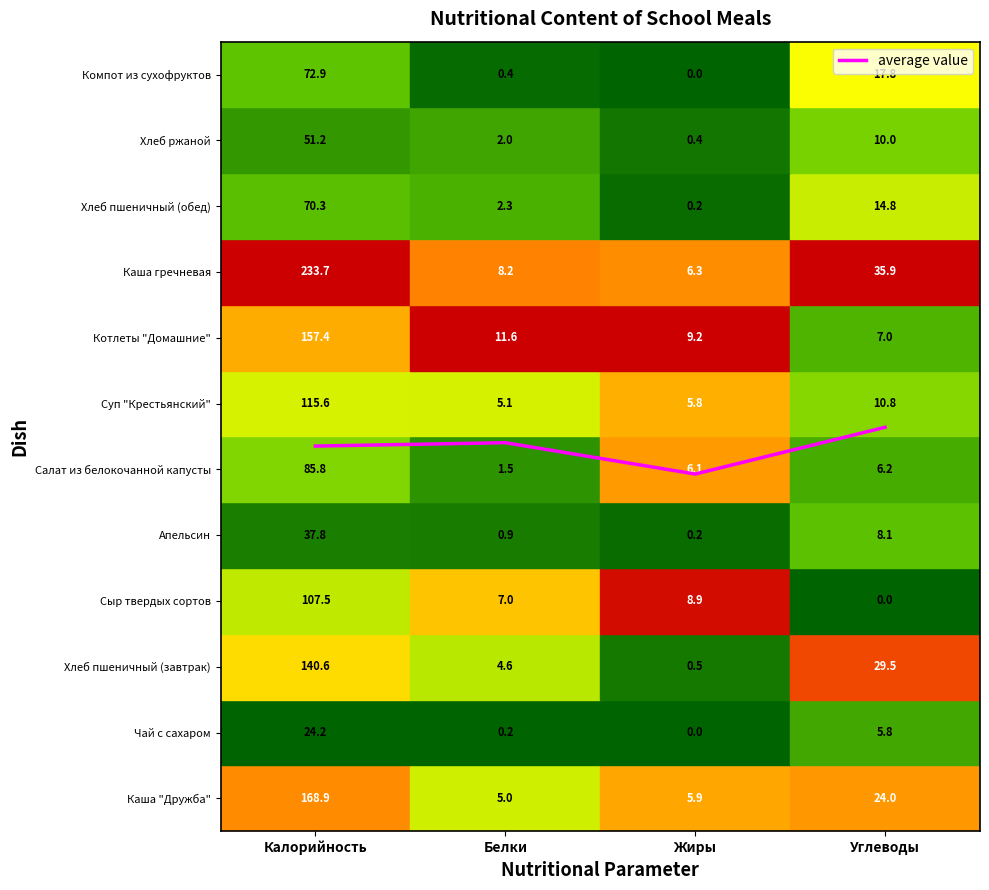

Does the chart have visible grid lines?

No